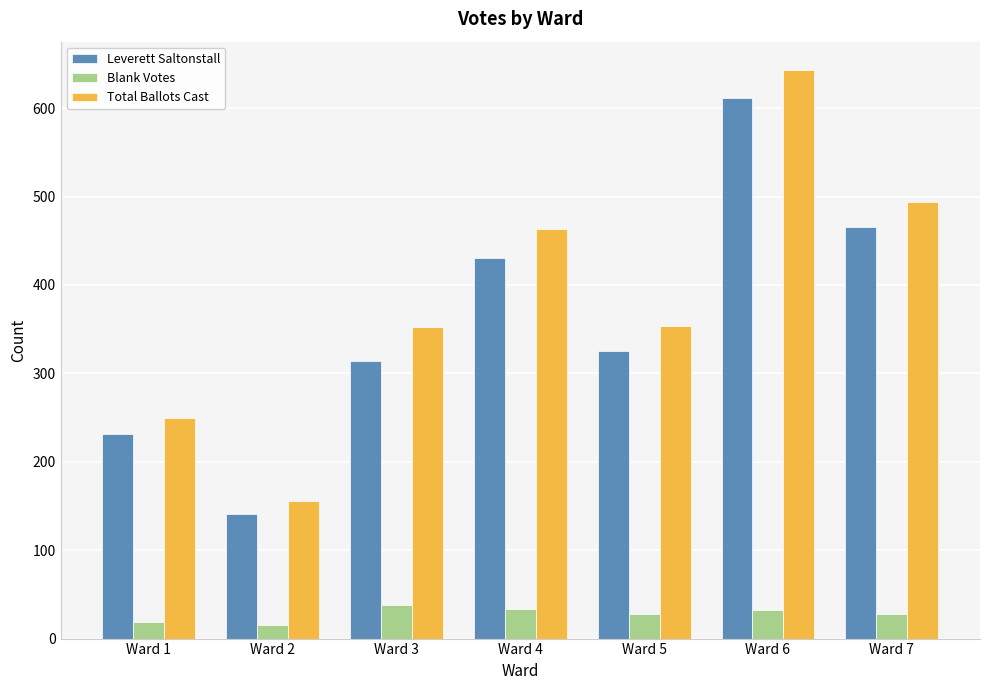

What are all the series names shown in the legend?

Leverett Saltonstall, Blank Votes, Total Ballots Cast